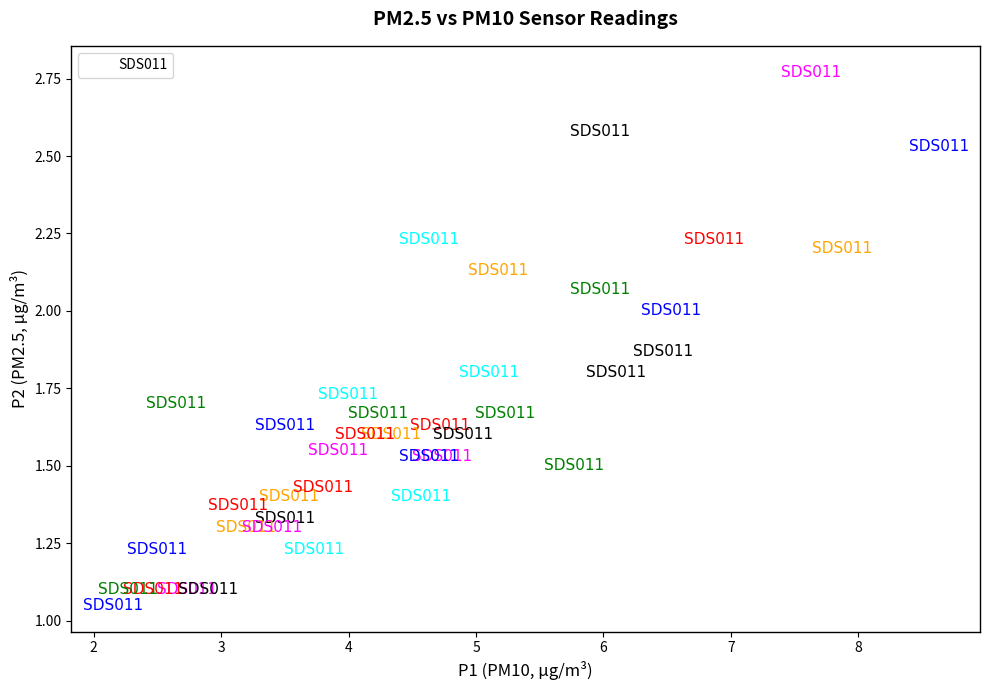

What is the range of X values (max minus min)?

6.5